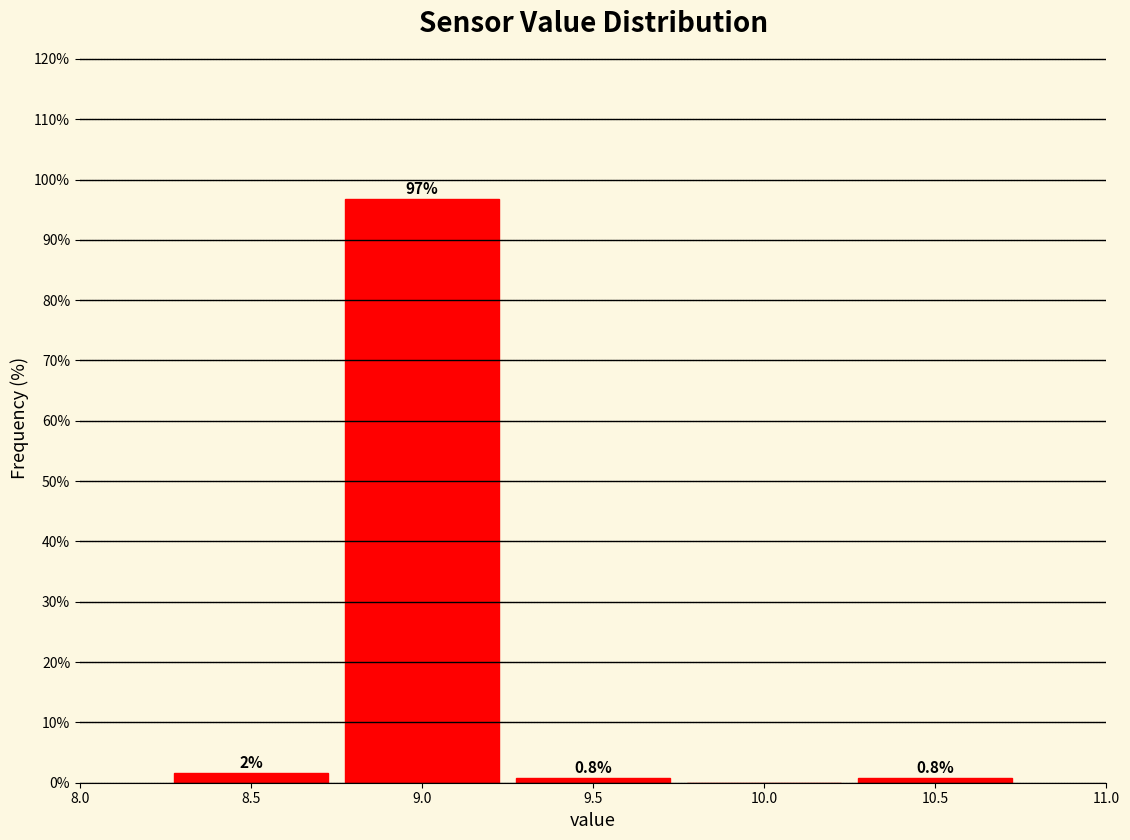

Which range on the x-axis has the tallest bar?

8.75 to 9.25